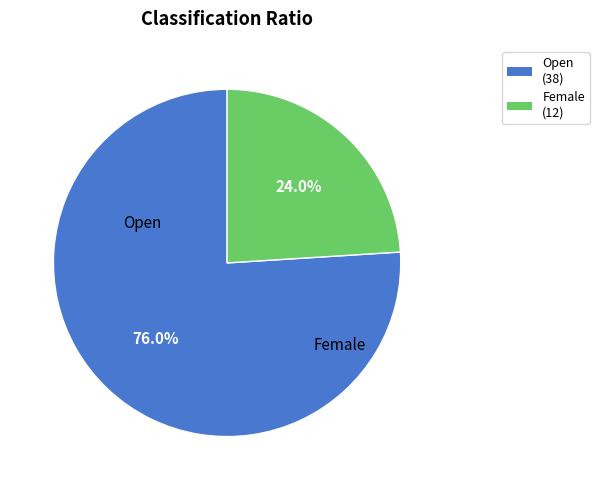

Which category has the smallest portion of the pie?

Female